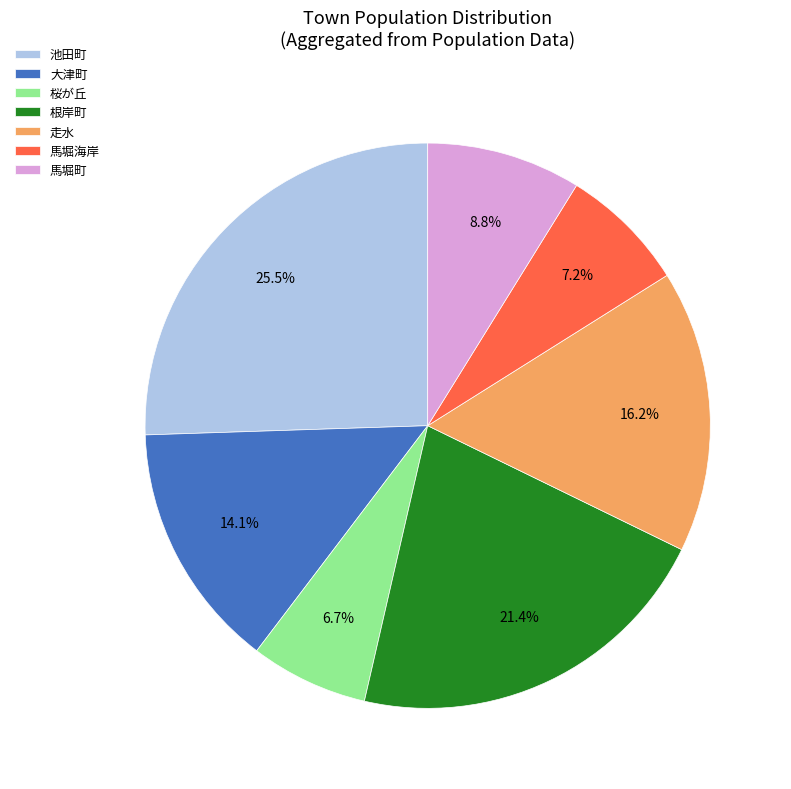

To the nearest percent, what portion does 大津町 represent?

14%